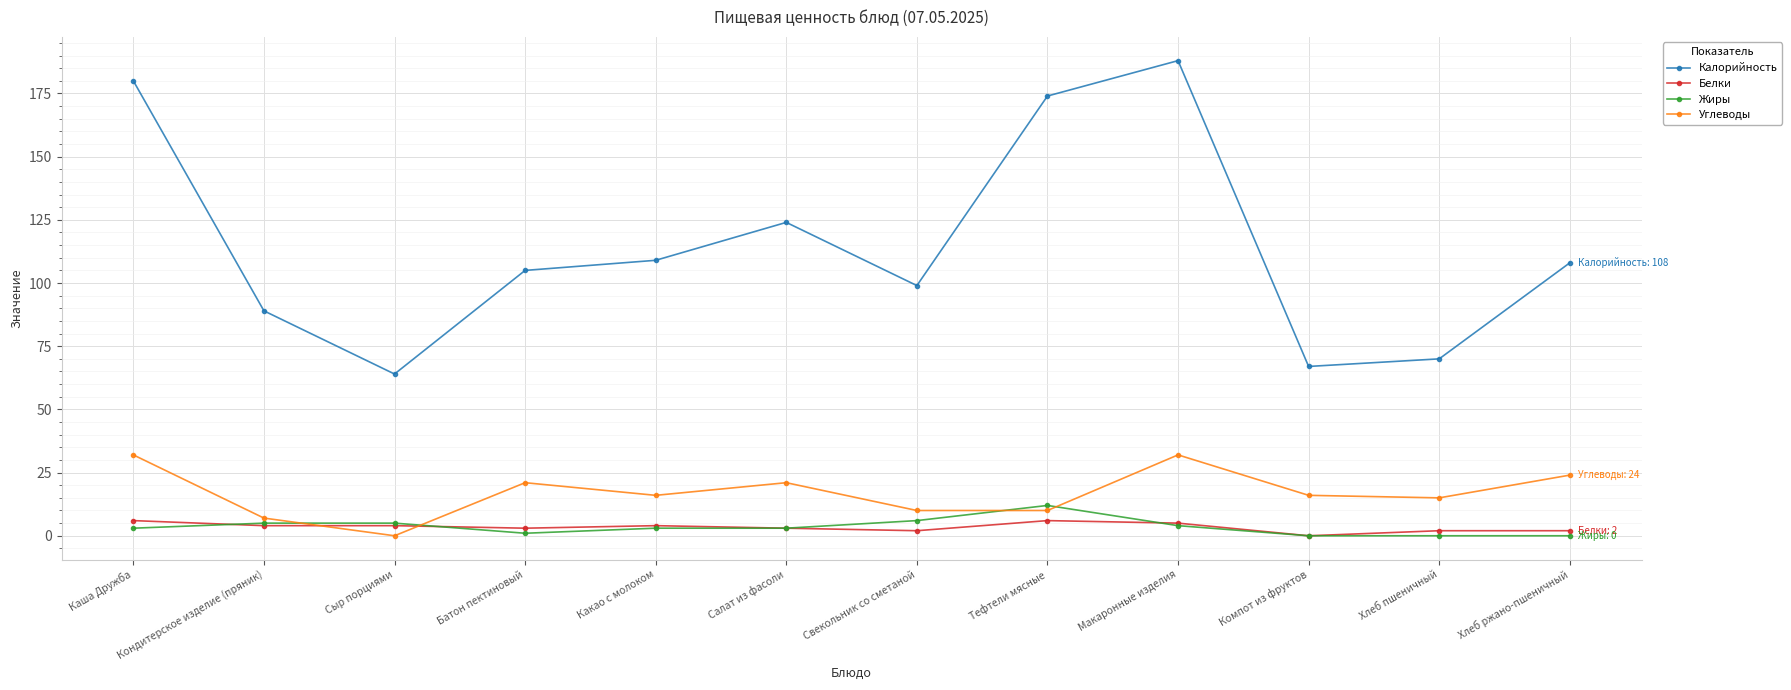

True or false: Углеводы has more than 1 points higher than both neighbors.

True